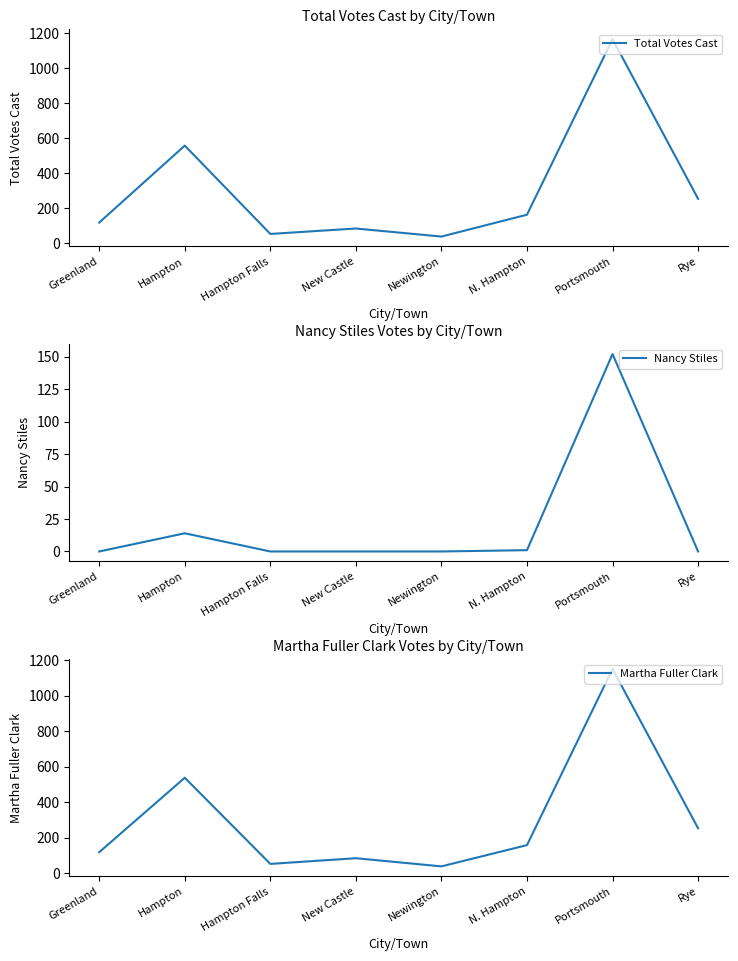

What is the difference between the highest and lowest values at Newington?

38